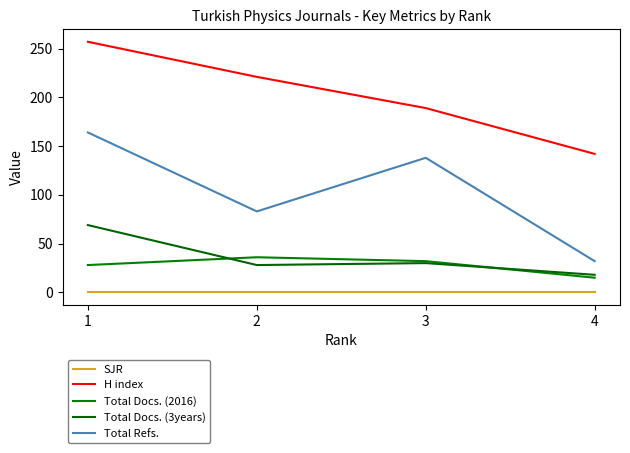

Is the value of H index at 3 greater than the value of SJR at 2?

Yes